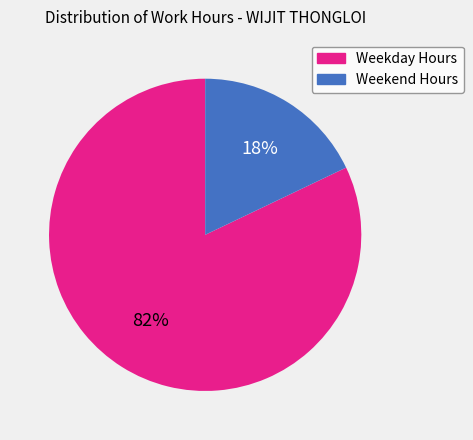

Is there a majority slice in this chart?

Yes